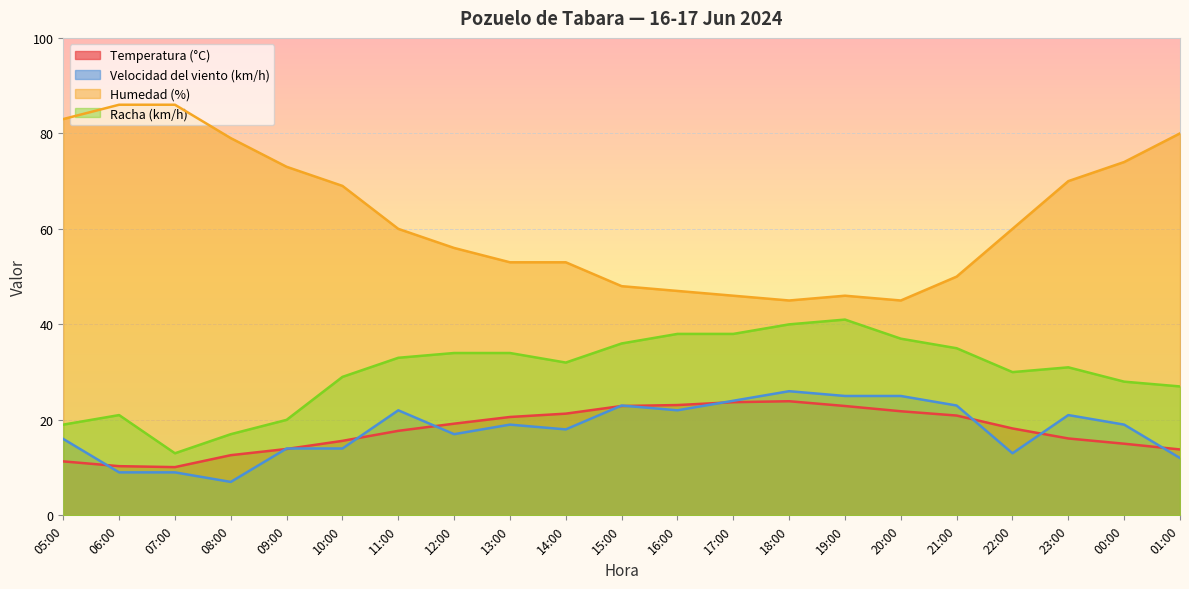

What position from the left is 18:00?

14